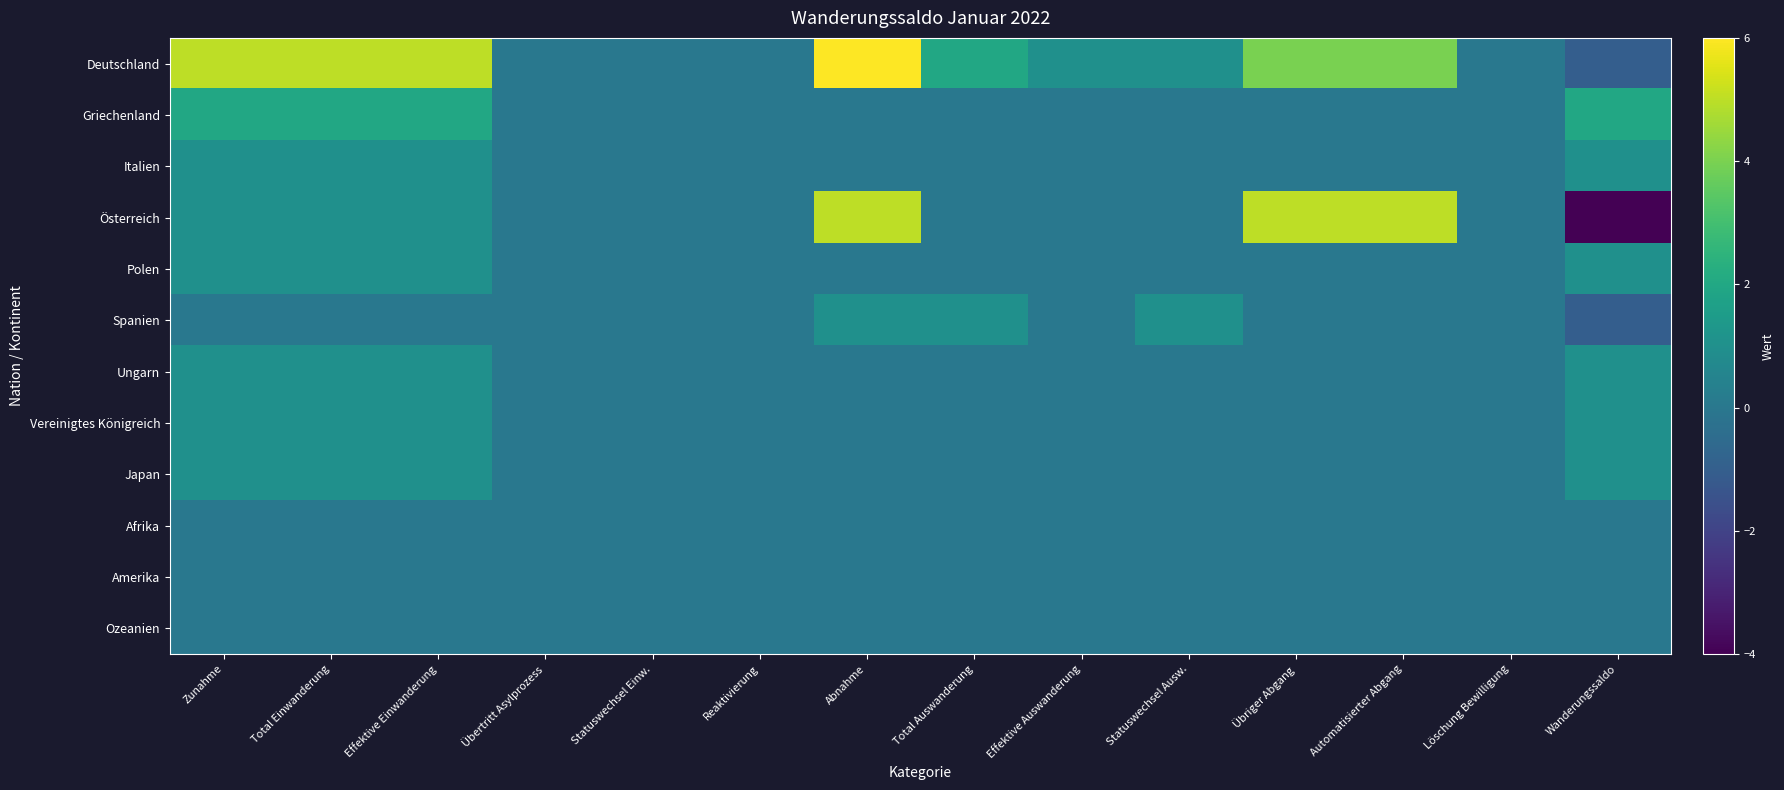

Which series changed the most between Total Einwanderung and Löschung Bewilligung?

Deutschland